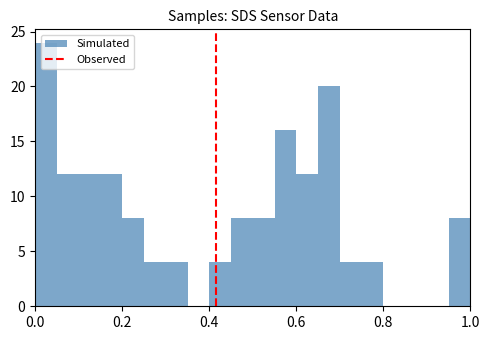

Read against the x-axis, roughly where is the centre of the tallest bar?

0.02